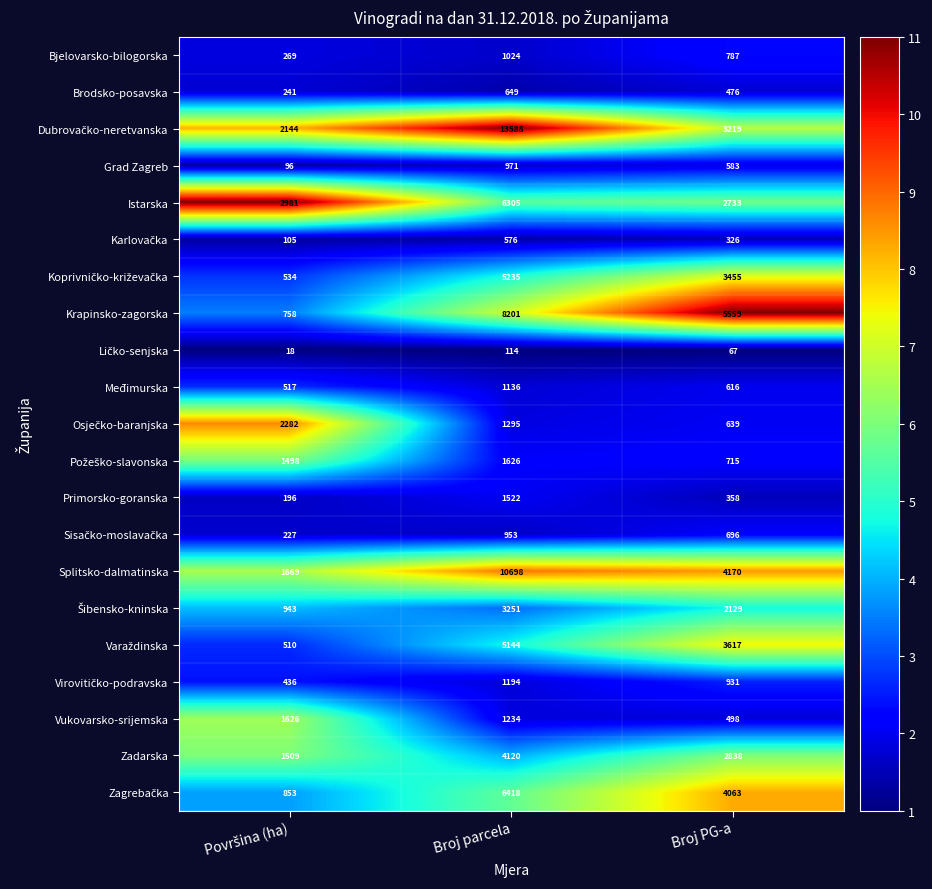

At which category is the sum across all series the highest?

Broj parcela